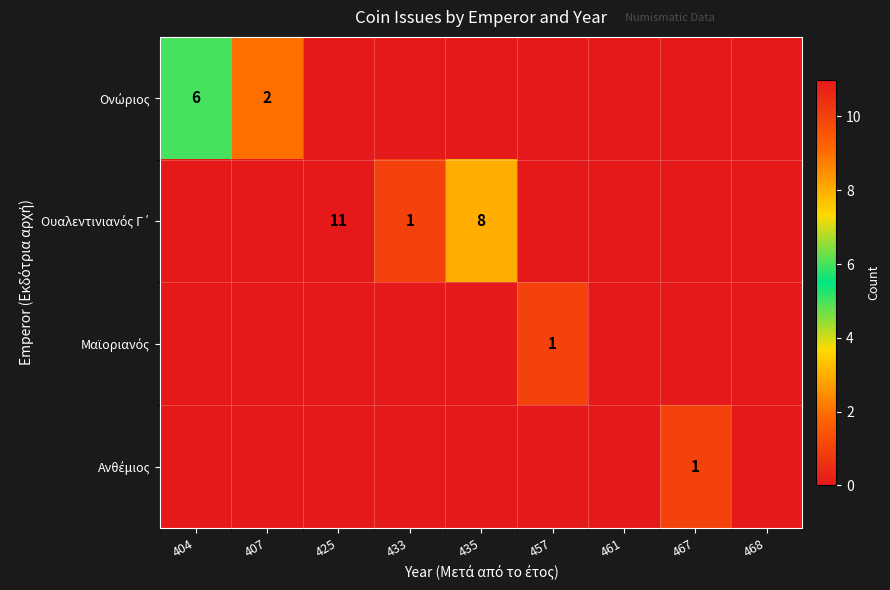

What is the difference between the maximum and minimum values in the Ουαλεντινιανός Γ΄ series?

11